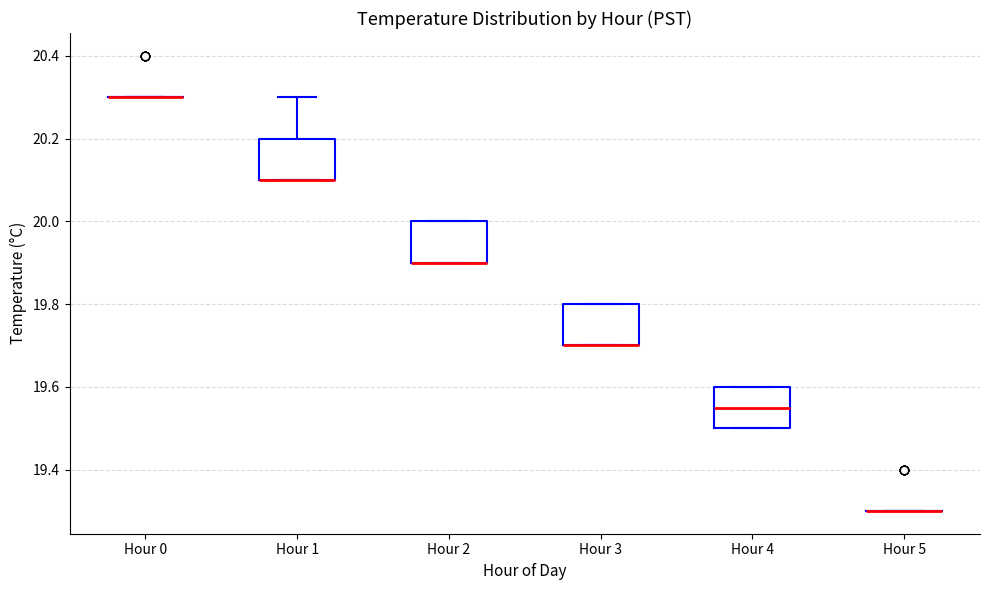

Reading left to right, transcribe this box plot: for each box, give where its median line is, the range the box spans, and where its two whiskers end, as read against the y-axis. The values are not printed on the chart, so give them approximately, as read against the axis.

Hour 0: box collapsed to a line at 20.30, whiskers 20.30 to 20.30
Hour 1: median 20.10 (drawn on the box's lower edge), box 20.10 to 20.20, whiskers 20.10 to 20.30
Hour 2: median 19.90 (drawn on the box's lower edge), box 19.90 to 20.00, whiskers 19.90 to 20.00
Hour 3: median 19.70 (drawn on the box's lower edge), box 19.70 to 19.80, whiskers 19.70 to 19.80
Hour 4: median 19.56, box 19.50 to 19.60, whiskers 19.50 to 19.60
Hour 5: box collapsed to a line at 19.30, whiskers 19.30 to 19.30